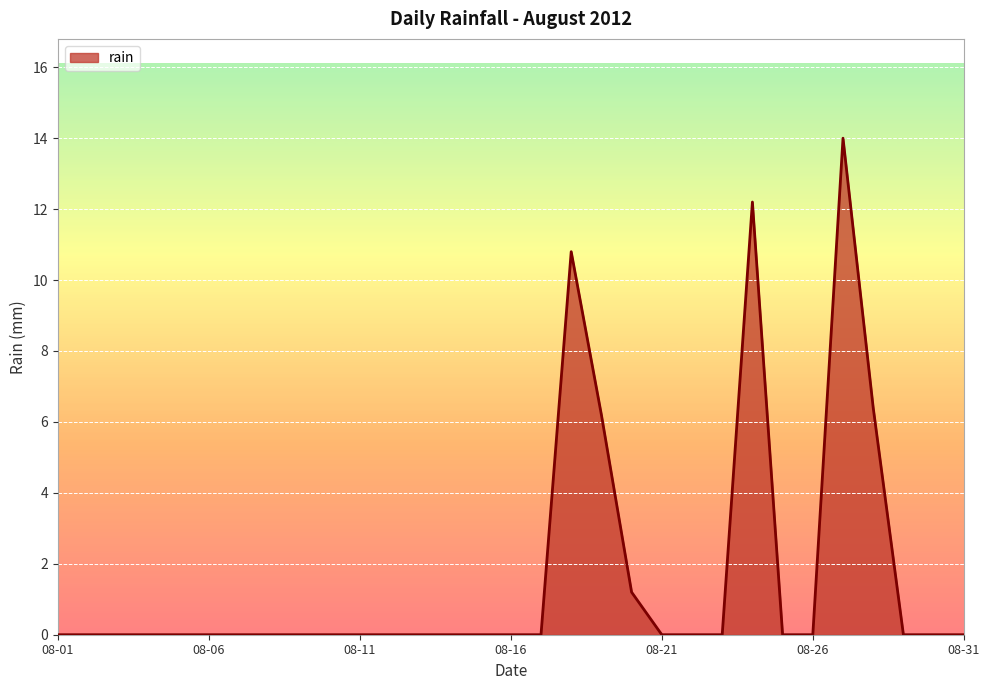

What is the sum of all values?

50.8